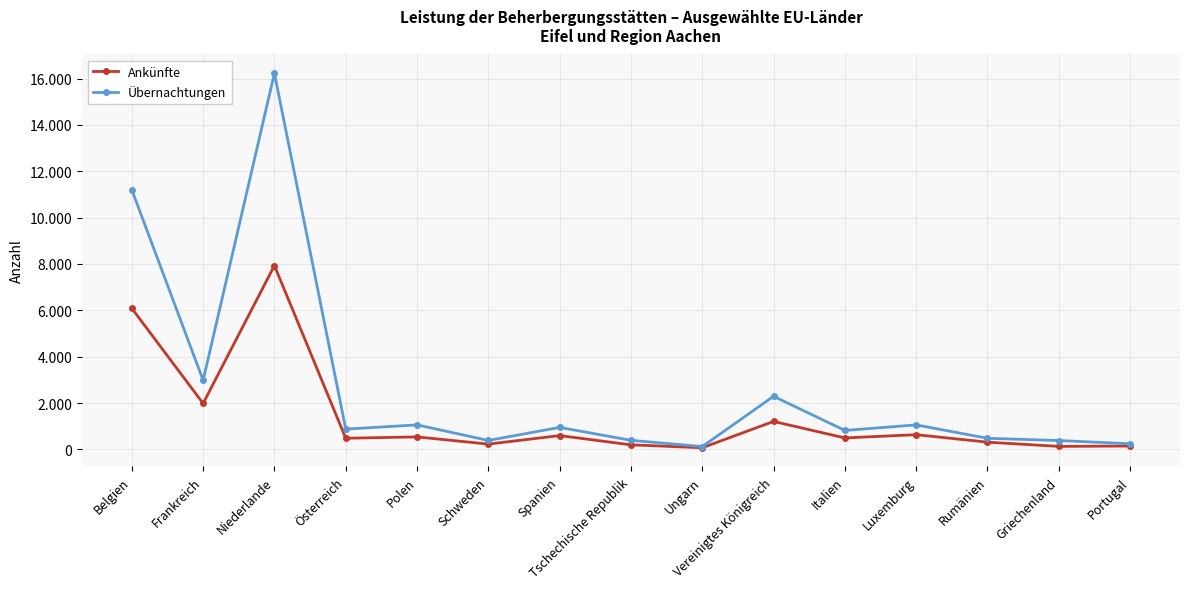

Reading left to right, transcribe all the data shown in this chart.

Ankünfte: 6088	1983	7933	481	538	228	595	196	70	1206	494	634	311	129	145
Übernachtungen: 11201	2980	16233	874	1058	385	949	391	121	2290	817	1057	478	382	243